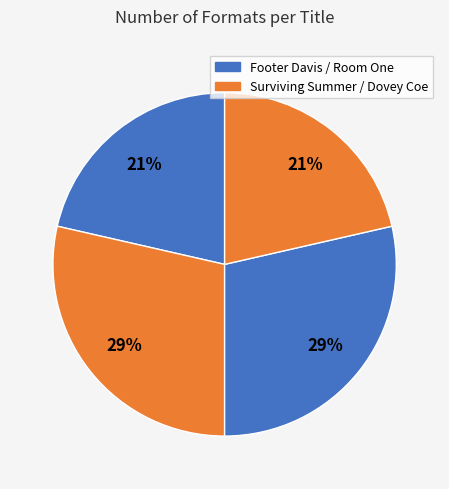

How many slices are in this pie chart?

4